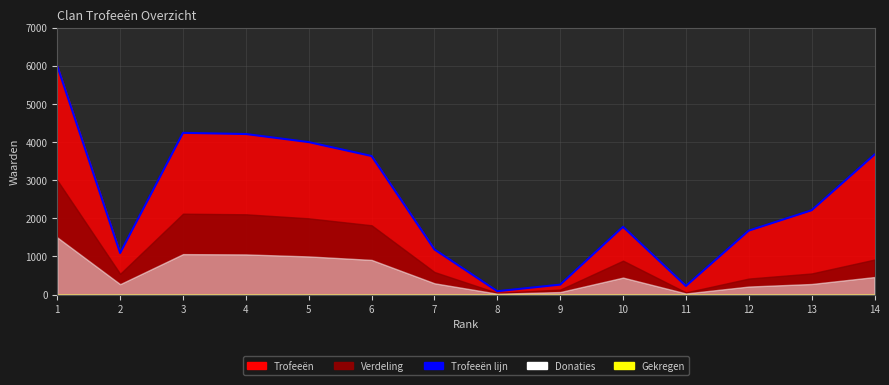

What is the value of the 4th point from the left?

4213